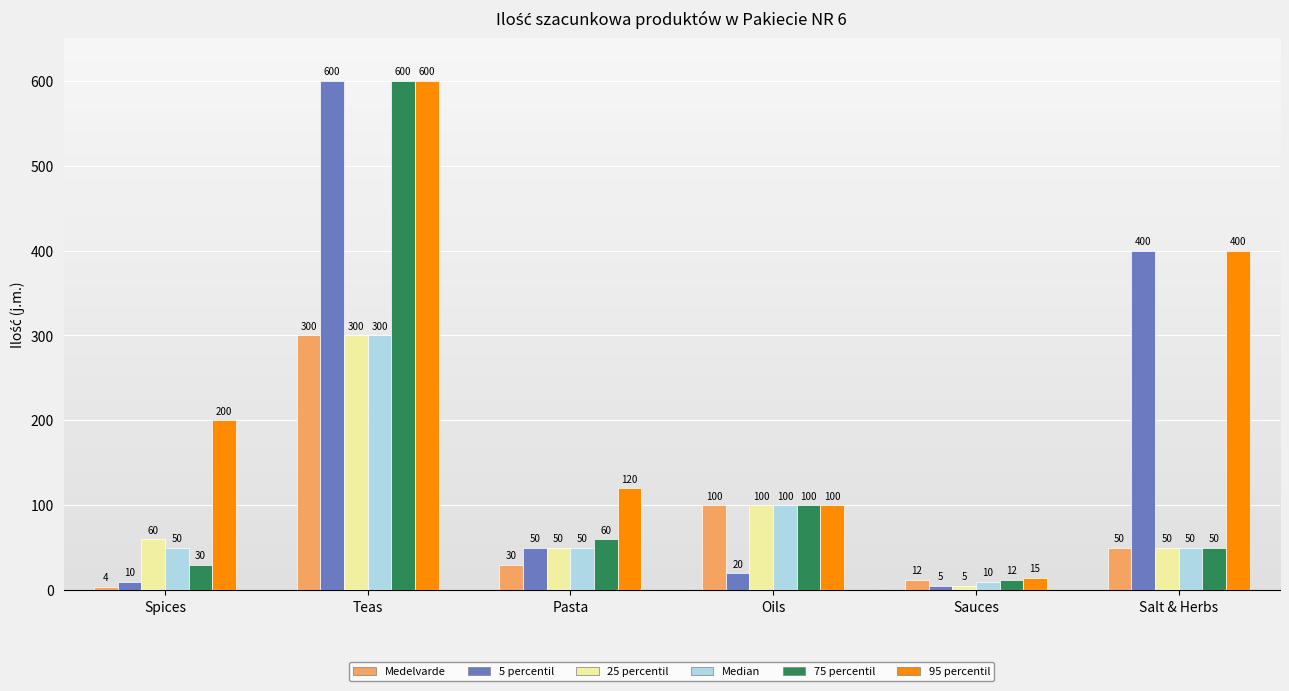

Reading left to right, list all the values displayed in this chart.

Medelvarde: 4	300	30	100	12	50
5 percentil: 10	600	50	20	5	400
25 percentil: 60	300	50	100	5	50
Median: 50	300	50	100	10	50
75 percentil: 30	600	60	100	12	50
95 percentil: 200	600	120	100	15	400